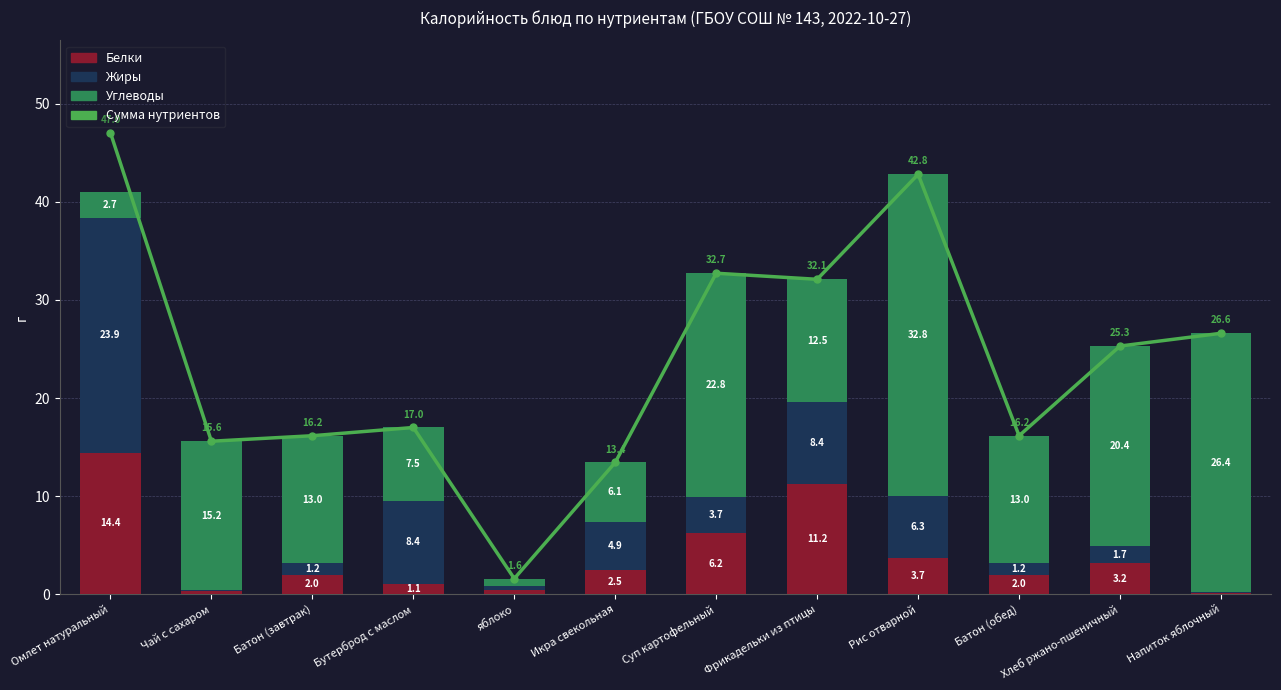

What is the total value across all series at Фрикадельки из птицы?

64.2